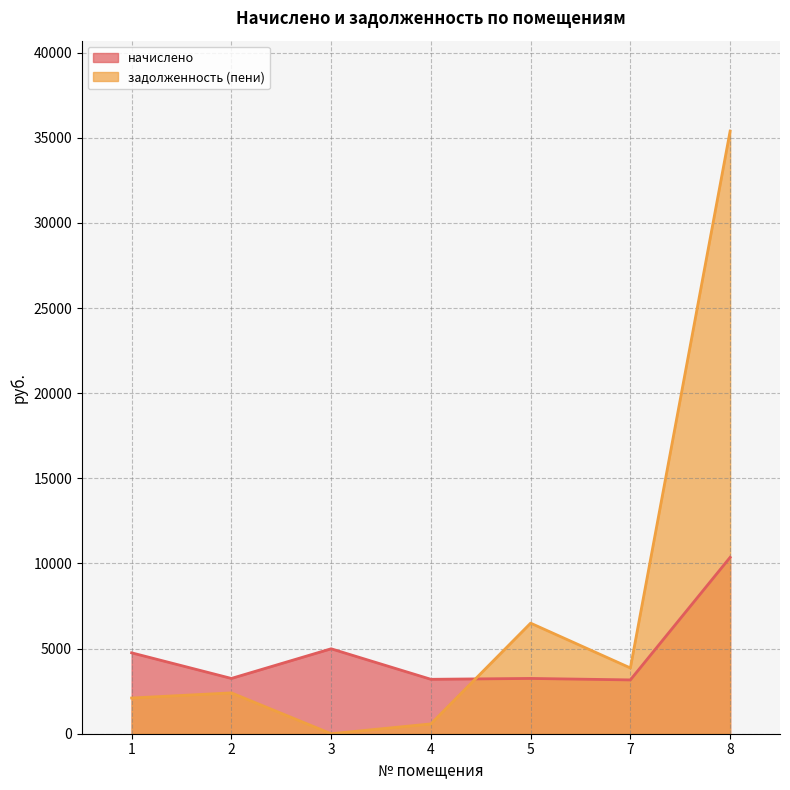

What is the difference between the second highest and second lowest values in the начислено series?

1792.8